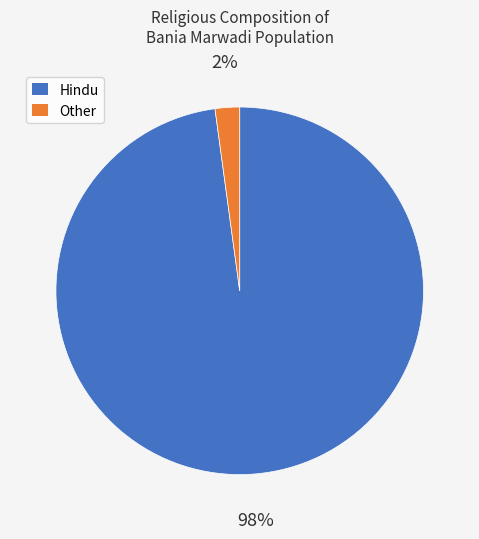

Is there a majority slice in this chart?

Yes